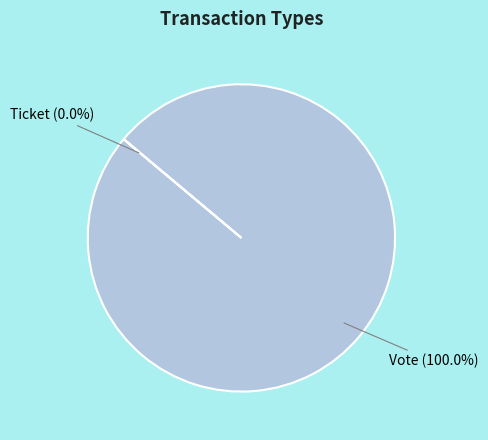

How many slices are in this pie chart?

2